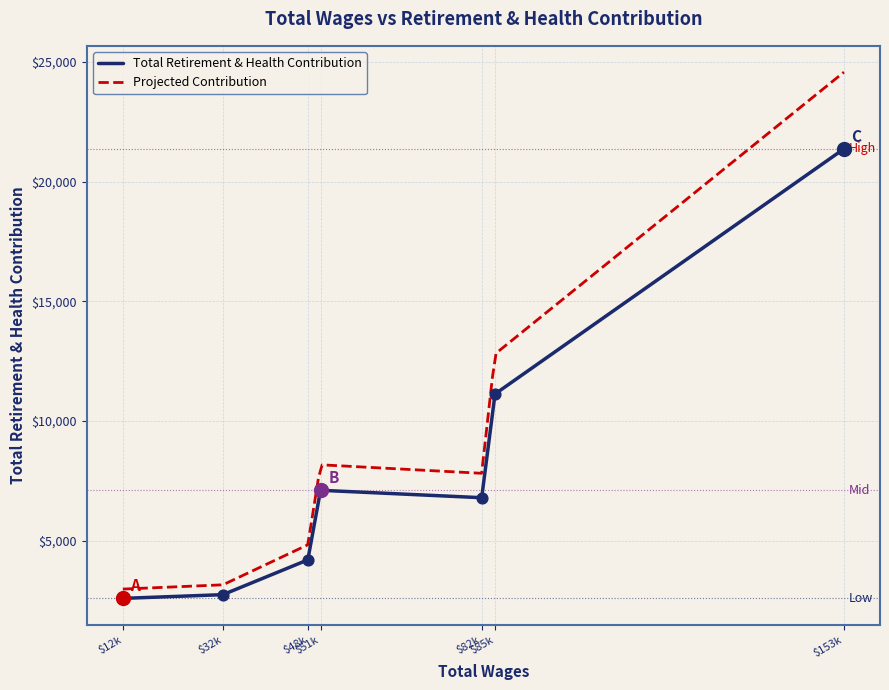

What is the ratio of the value at 85229.0 to the value at 82622.0?

1.6